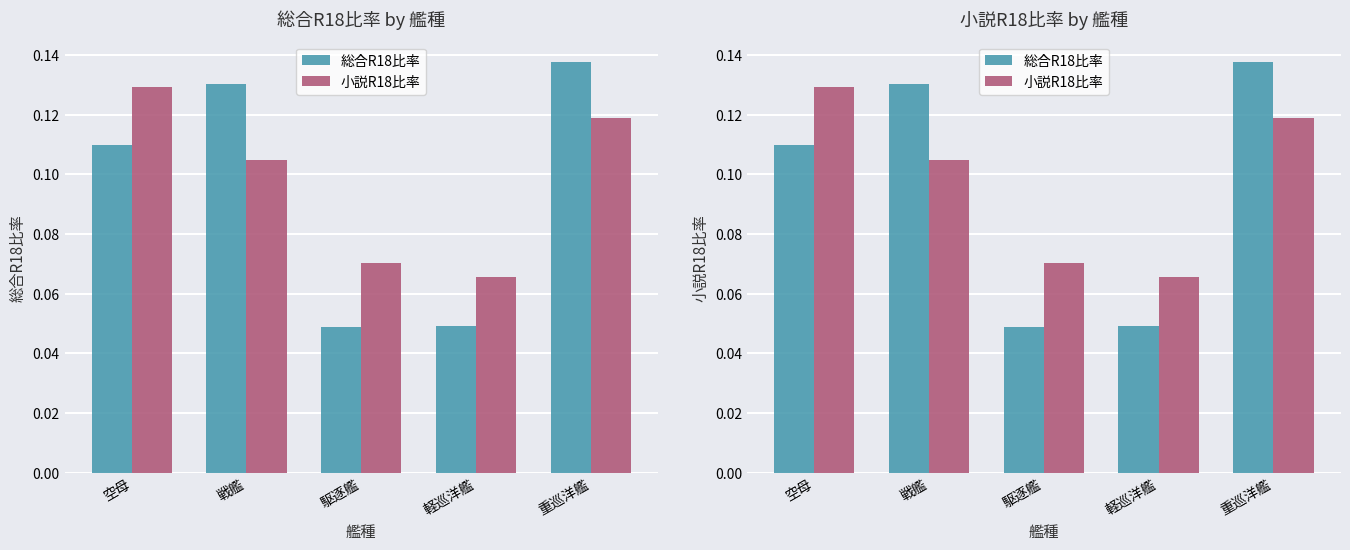

Is it true that 総合R18比率 equals 0.1 at 重巡洋艦?

True